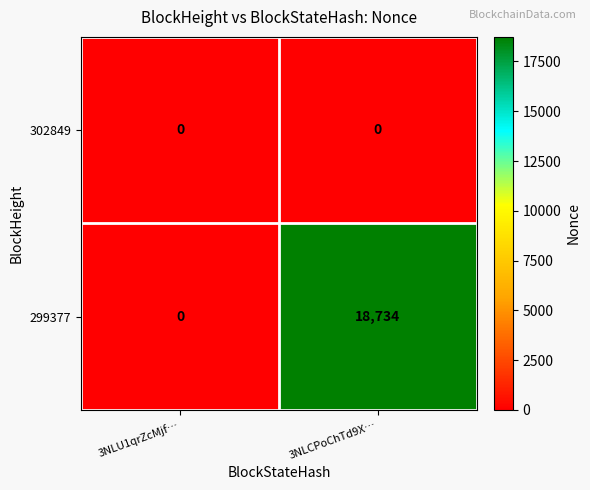

Reading left to right, transcribe all the data shown in this chart.

302849: 0	0
299377: 0	18734